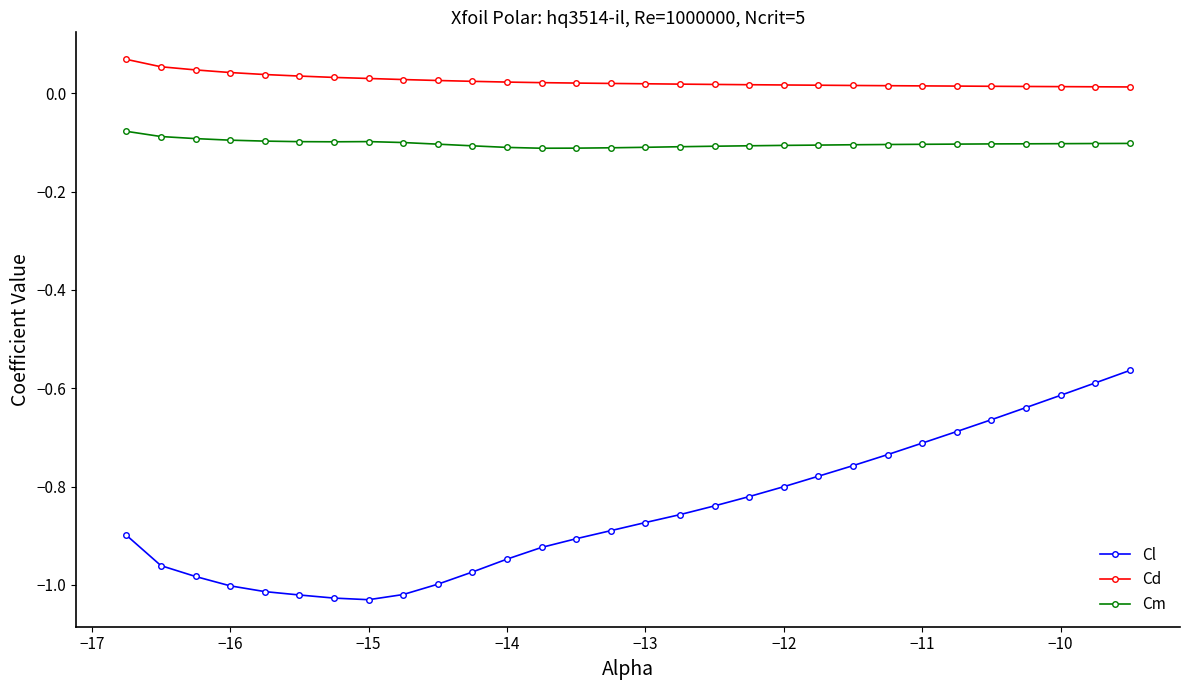

True or false: Cm and Cd intersect in this chart.

False